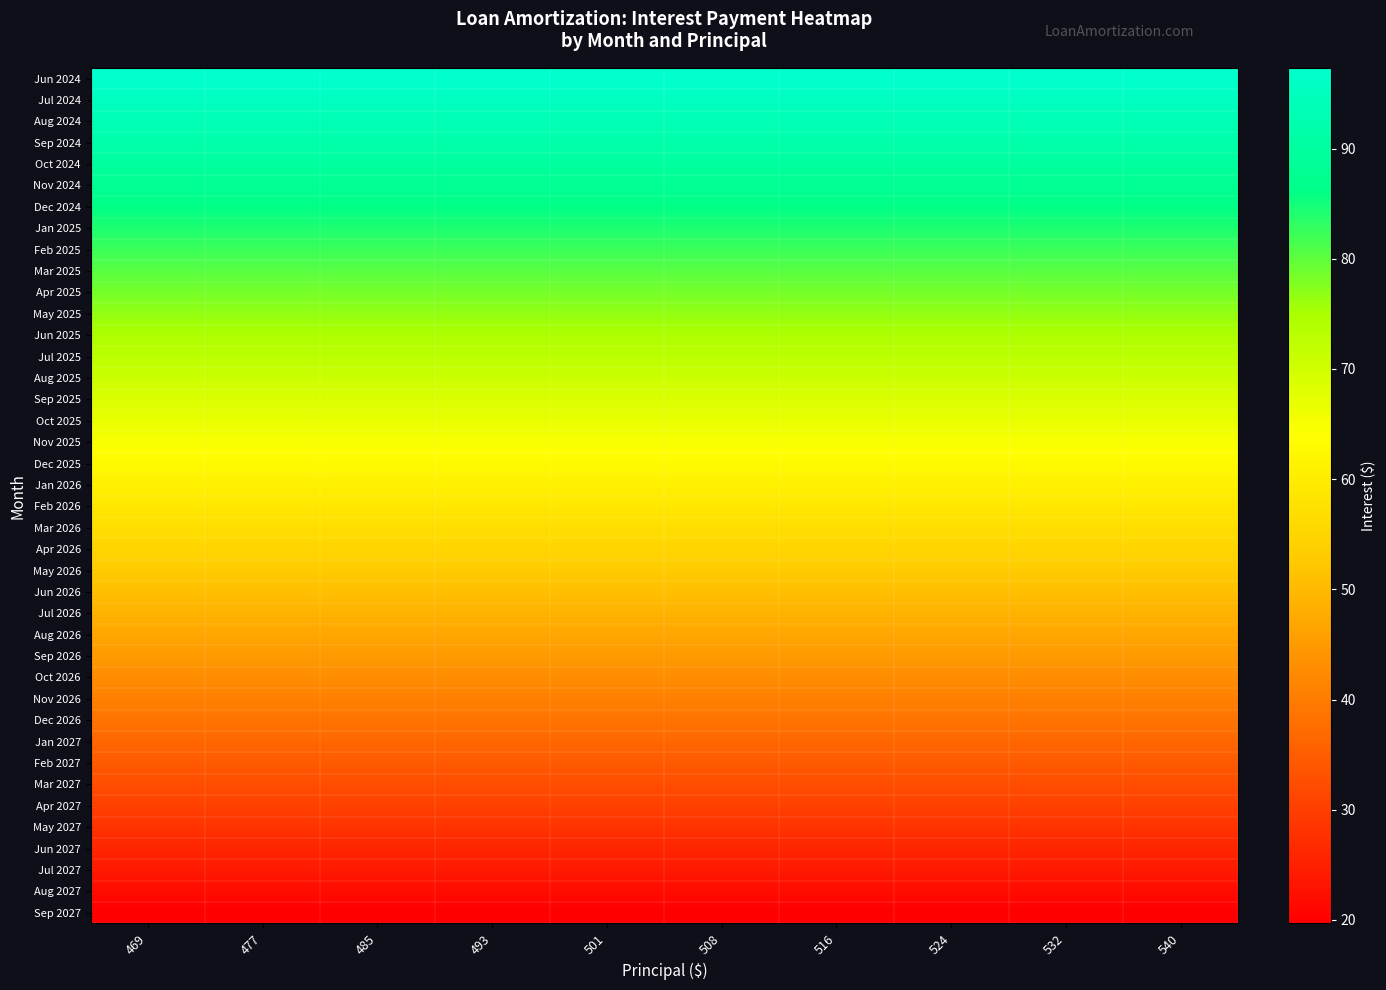

At 485, list the series in order from largest to smallest.

Jun 2024, Jul 2024, Aug 2024, Sep 2024, Oct 2024, Nov 2024, Dec 2024, Jan 2025, Feb 2025, Mar 2025, Apr 2025, May 2025, Jun 2025, Jul 2025, Aug 2025, Sep 2025, Oct 2025, Nov 2025, Dec 2025, Jan 2026, Feb 2026, Mar 2026, Apr 2026, May 2026, Jun 2026, Jul 2026, Aug 2026, Sep 2026, Oct 2026, Nov 2026, Dec 2026, Jan 2027, Feb 2027, Mar 2027, Apr 2027, May 2027, Jun 2027, Jul 2027, Aug 2027, Sep 2027